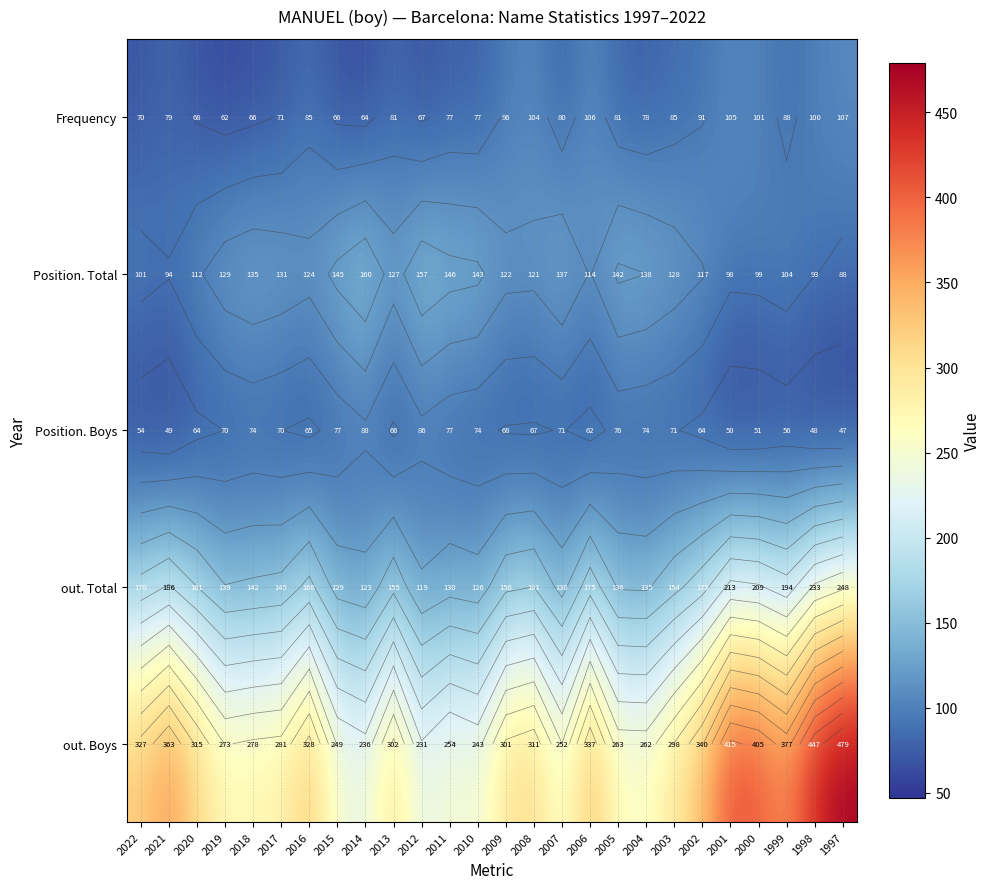

Between 2011 and 2007, which is larger?

2007